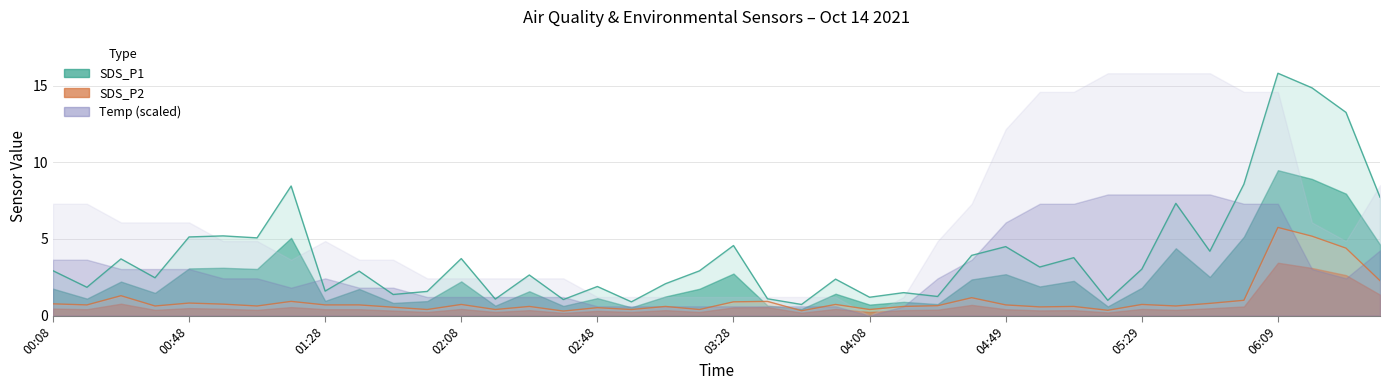

True or false: SDS_P1 and SDS_P2 intersect in this chart.

False